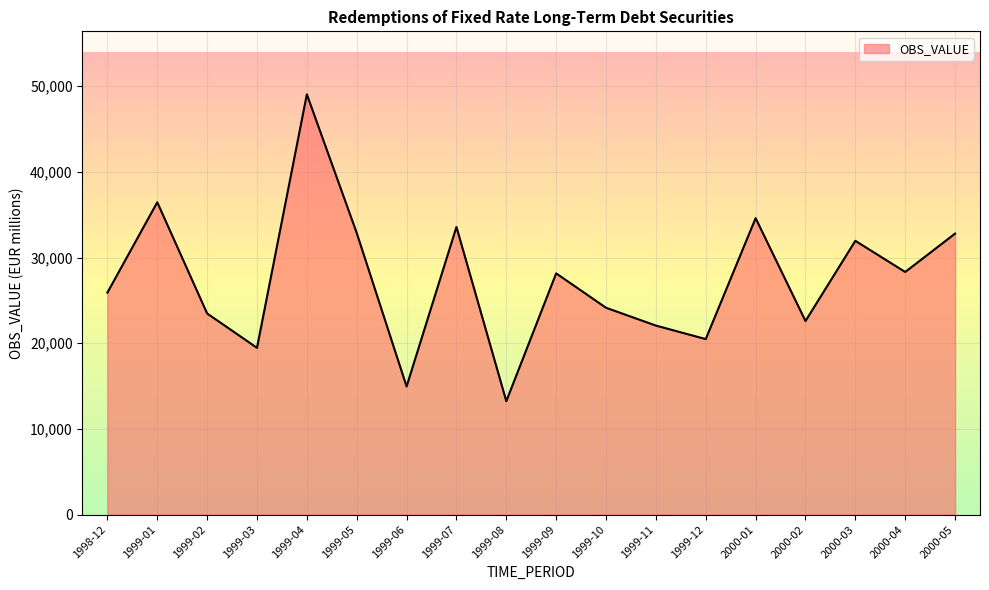

Between 1999-09 and 1999-05, which is larger?

1999-05